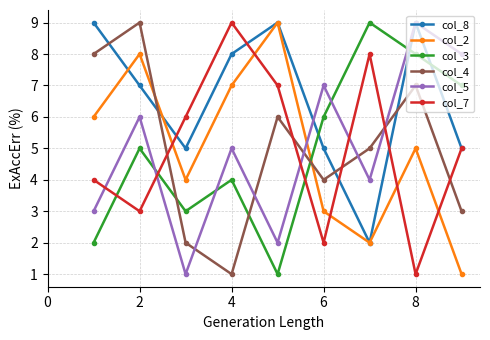

In col_4, how many points are higher than both neighbors (excluding endpoints)?

3